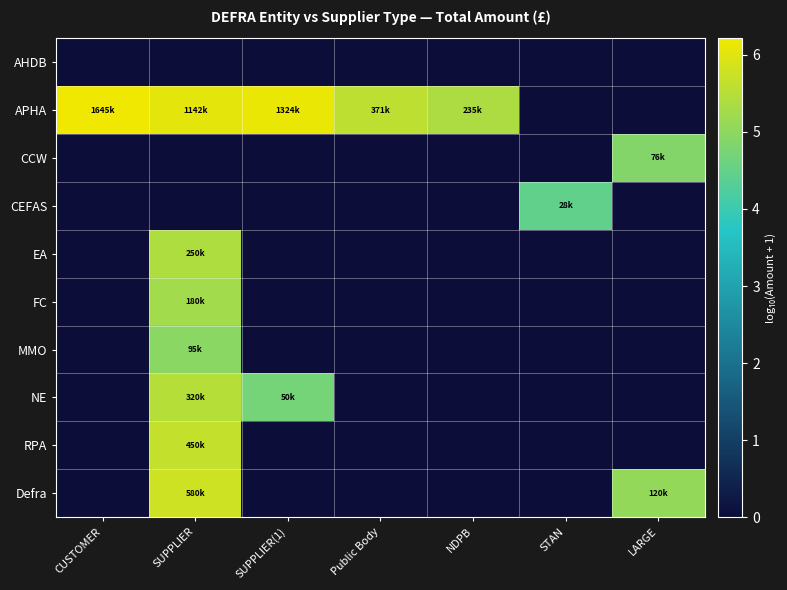

Reading left to right, transcribe all the data shown in this chart.

AHDB: CUSTOMER=0.0	SUPPLIER=0.0	SUPPLIER(1)=0.0	Public Body=0.0	NDPB=0.0	STAN=0.0	LARGE=0.0
APHA: CUSTOMER=6.2	SUPPLIER=6.1	SUPPLIER(1)=6.1	Public Body=5.6	NDPB=5.4	STAN=0.0	LARGE=0.0
CCW: CUSTOMER=0.0	SUPPLIER=0.0	SUPPLIER(1)=0.0	Public Body=0.0	NDPB=0.0	STAN=0.0	LARGE=4.9
CEFAS: CUSTOMER=0.0	SUPPLIER=0.0	SUPPLIER(1)=0.0	Public Body=0.0	NDPB=0.0	STAN=4.4	LARGE=0.0
EA: CUSTOMER=0.0	SUPPLIER=5.4	SUPPLIER(1)=0.0	Public Body=0.0	NDPB=0.0	STAN=0.0	LARGE=0.0
FC: CUSTOMER=0.0	SUPPLIER=5.3	SUPPLIER(1)=0.0	Public Body=0.0	NDPB=0.0	STAN=0.0	LARGE=0.0
MMO: CUSTOMER=0.0	SUPPLIER=5.0	SUPPLIER(1)=0.0	Public Body=0.0	NDPB=0.0	STAN=0.0	LARGE=0.0
NE: CUSTOMER=0.0	SUPPLIER=5.5	SUPPLIER(1)=4.7	Public Body=0.0	NDPB=0.0	STAN=0.0	LARGE=0.0
RPA: CUSTOMER=0.0	SUPPLIER=5.7	SUPPLIER(1)=0.0	Public Body=0.0	NDPB=0.0	STAN=0.0	LARGE=0.0
Defra: CUSTOMER=0.0	SUPPLIER=5.8	SUPPLIER(1)=0.0	Public Body=0.0	NDPB=0.0	STAN=0.0	LARGE=5.1